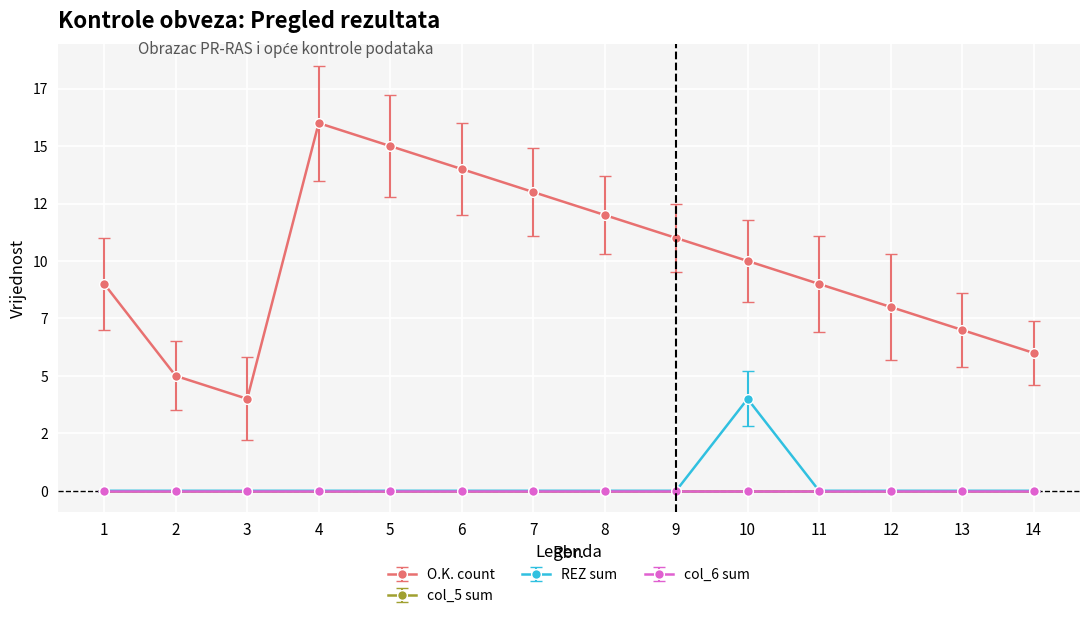

Does the chart have visible grid lines?

Yes